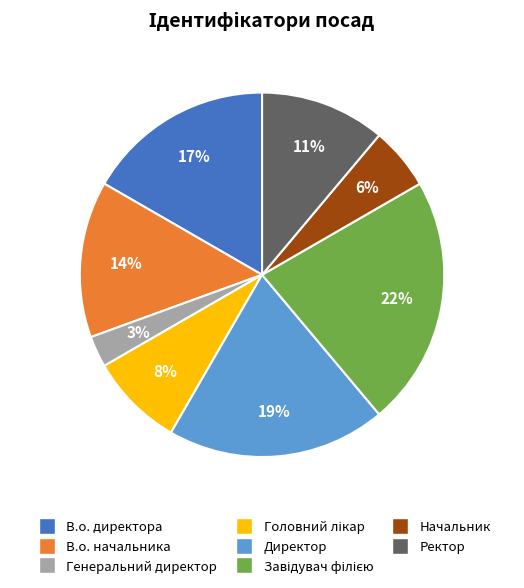

How many slices are in this pie chart?

8